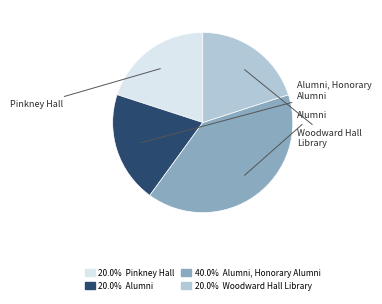

How many segments does this pie chart have?

4